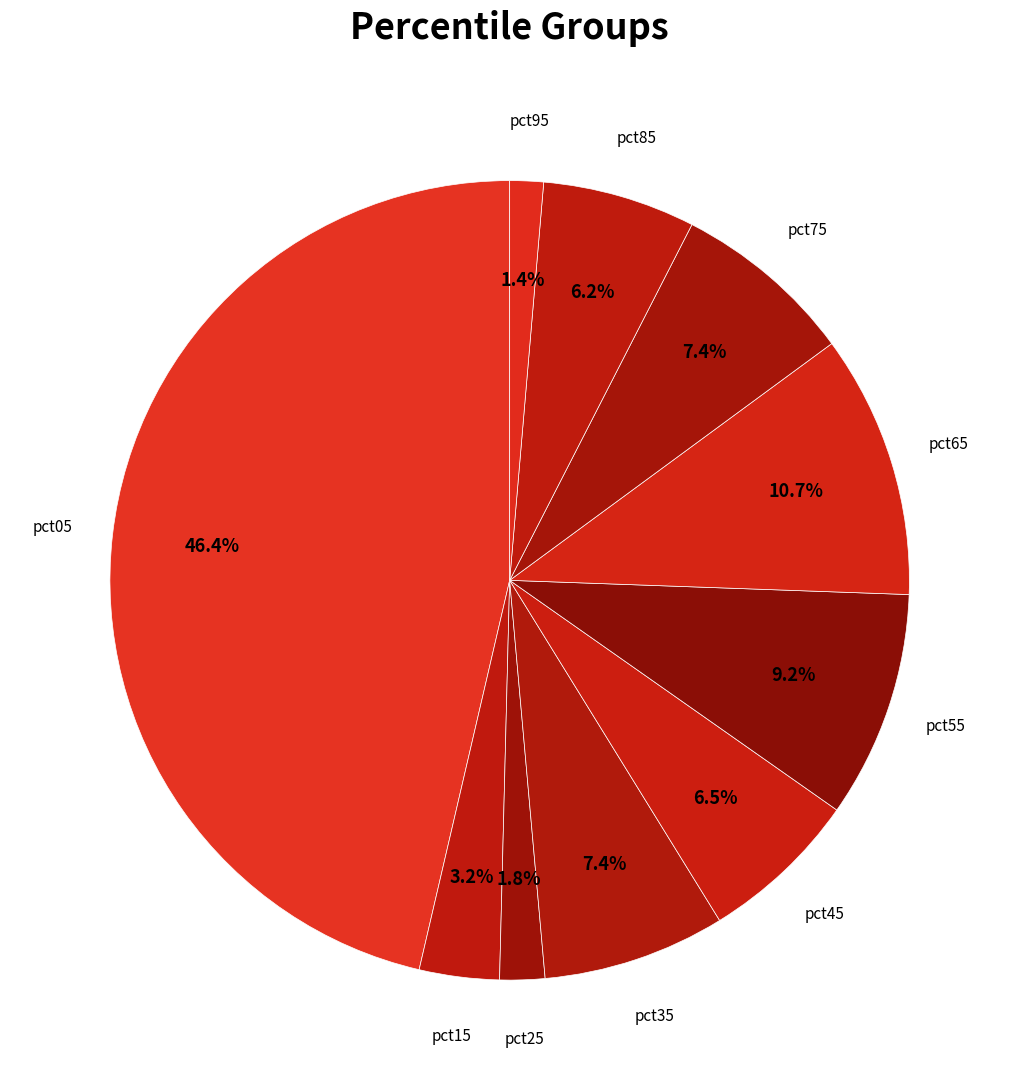

True or false: pct05 accounts for 56% of the total.

False